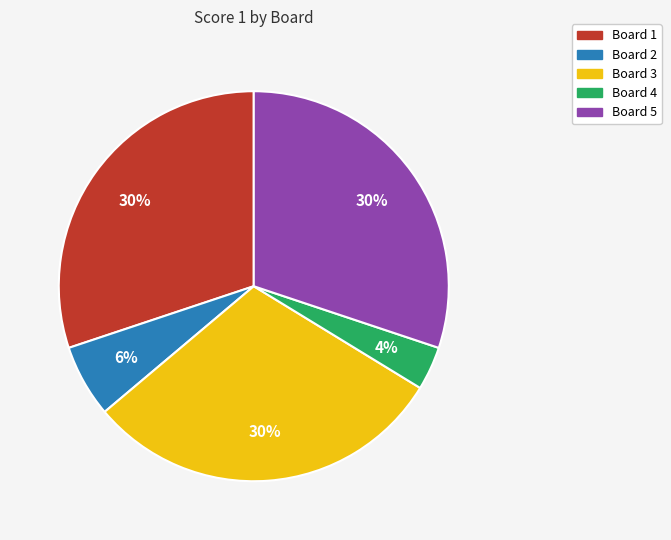

What is the ratio of the value at Board 2 to the value at Board 1?

0.2